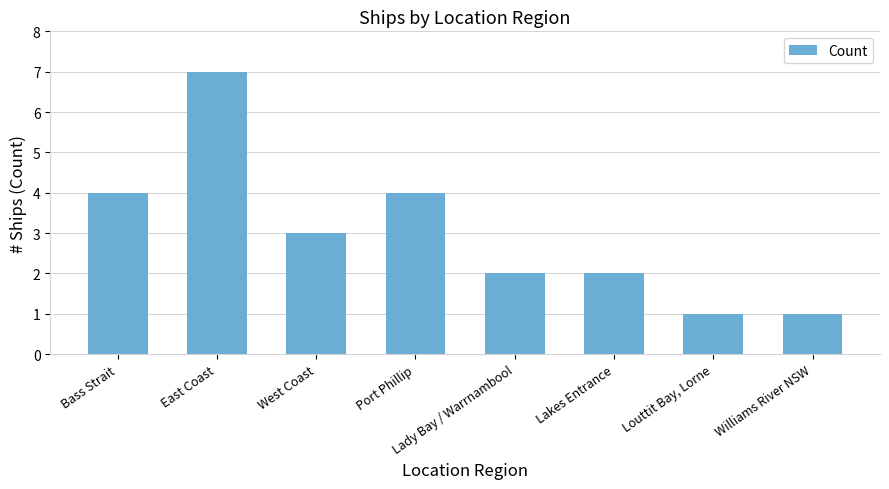

True or false: the data shows 2 at Louttit Bay, Lorne.

False